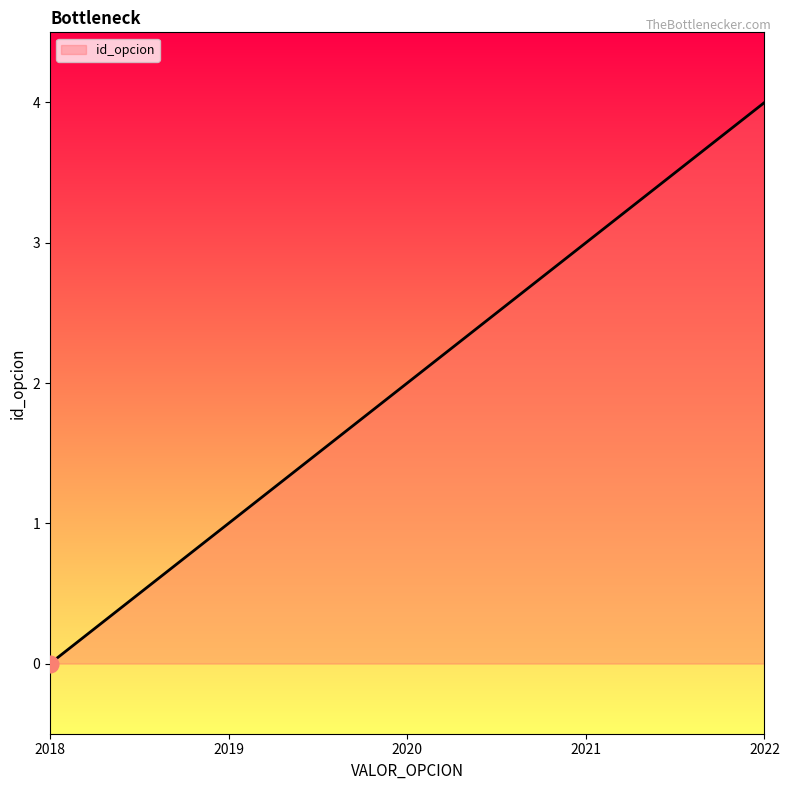

Rank the categories by value from highest to lowest.

2022, 2021, 2020, 2019, 2018